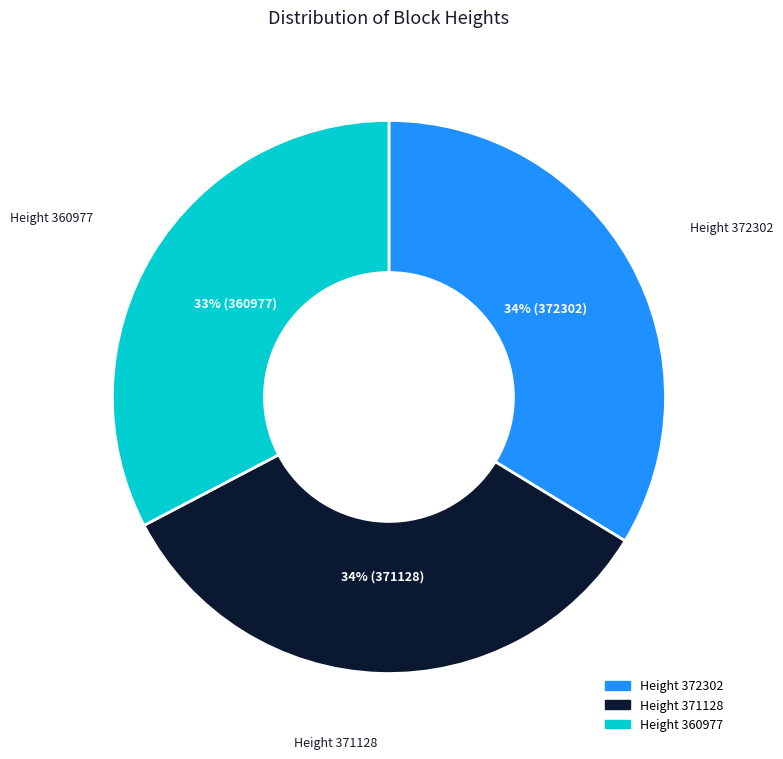

Is there a majority slice in this chart?

No